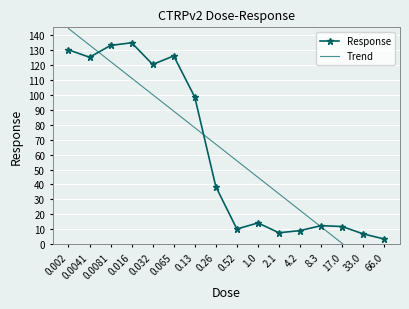

Which series has the largest total across all categories?

Trend